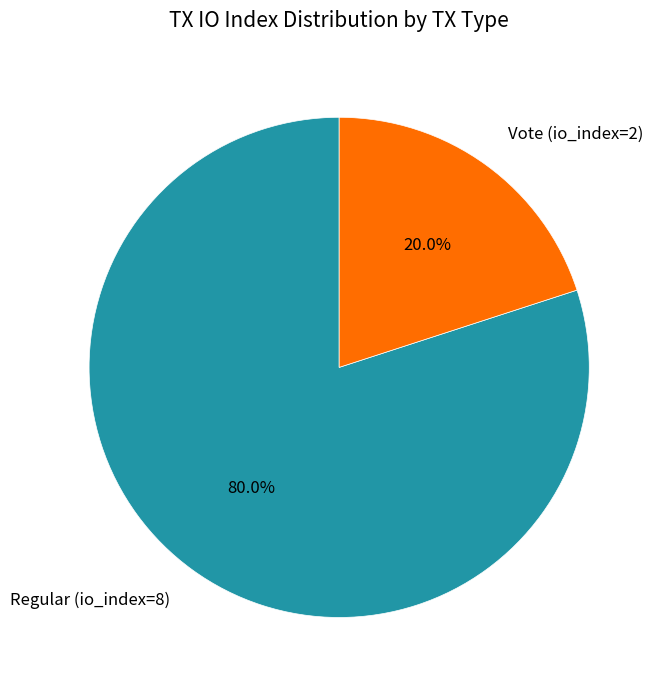

Which has a higher value, Regular (io_index=8) or Vote (io_index=2)?

Regular (io_index=8)